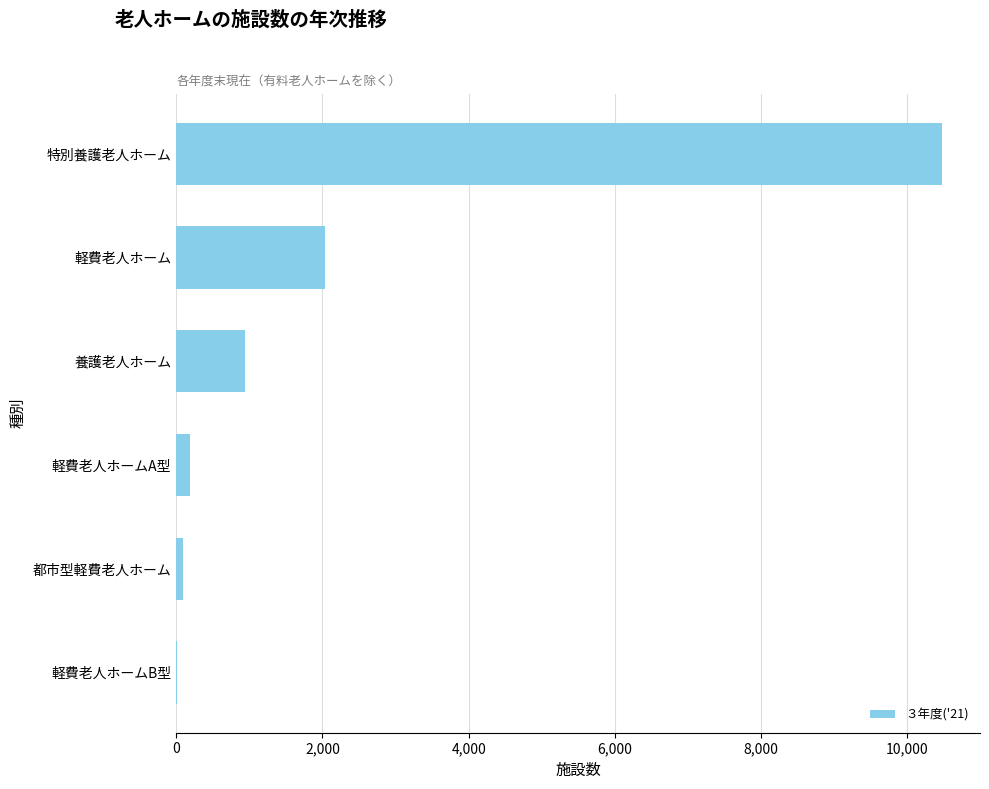

What is the sum of all values?

13744